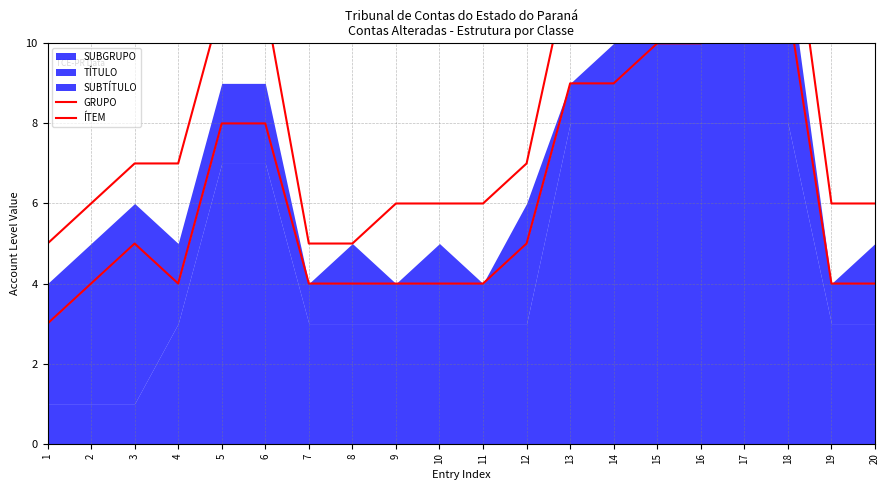

What is the value of the GRUPO point at the 17th from the left?

14